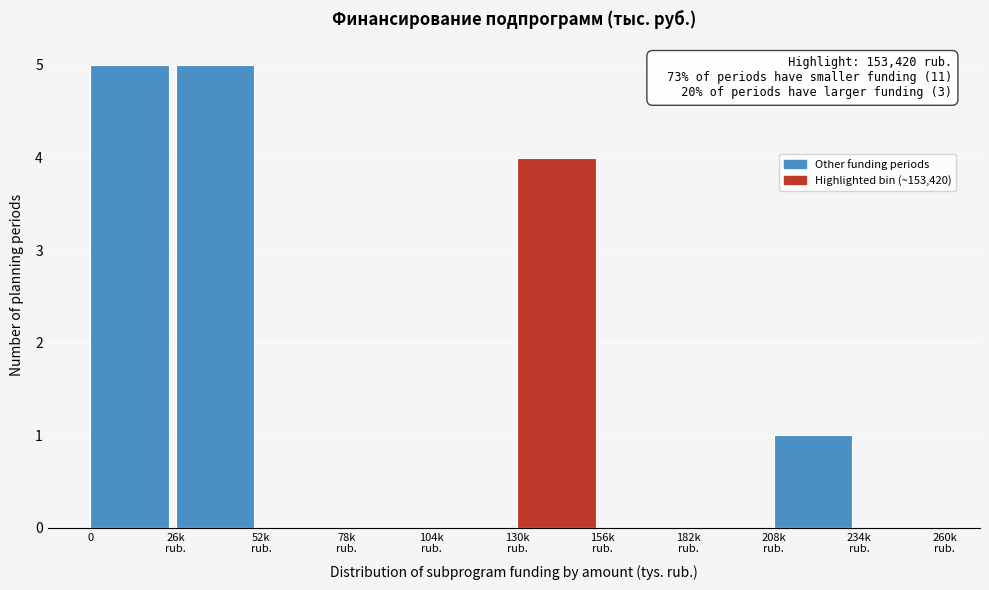

What is the sum of all values?

15